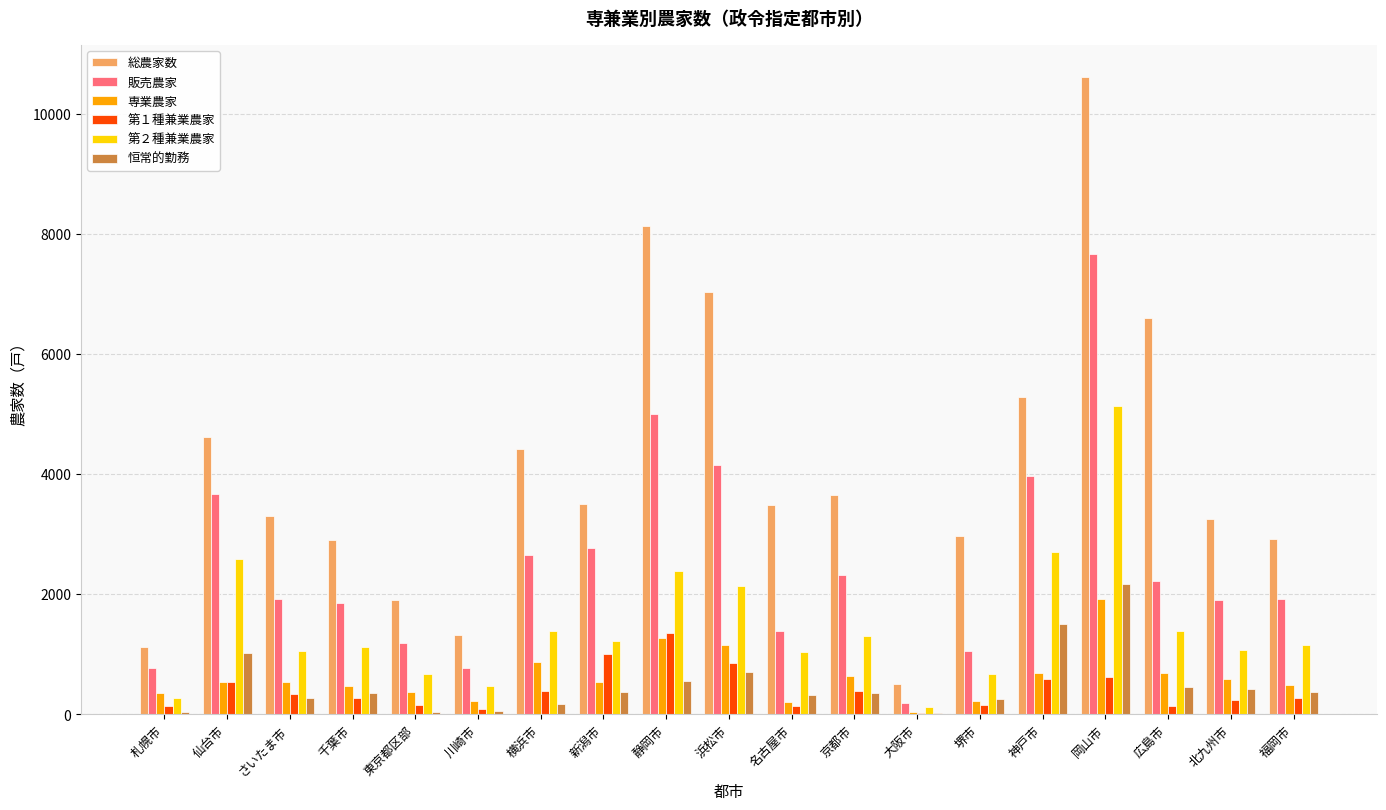

Count the number of categories in the chart.

19